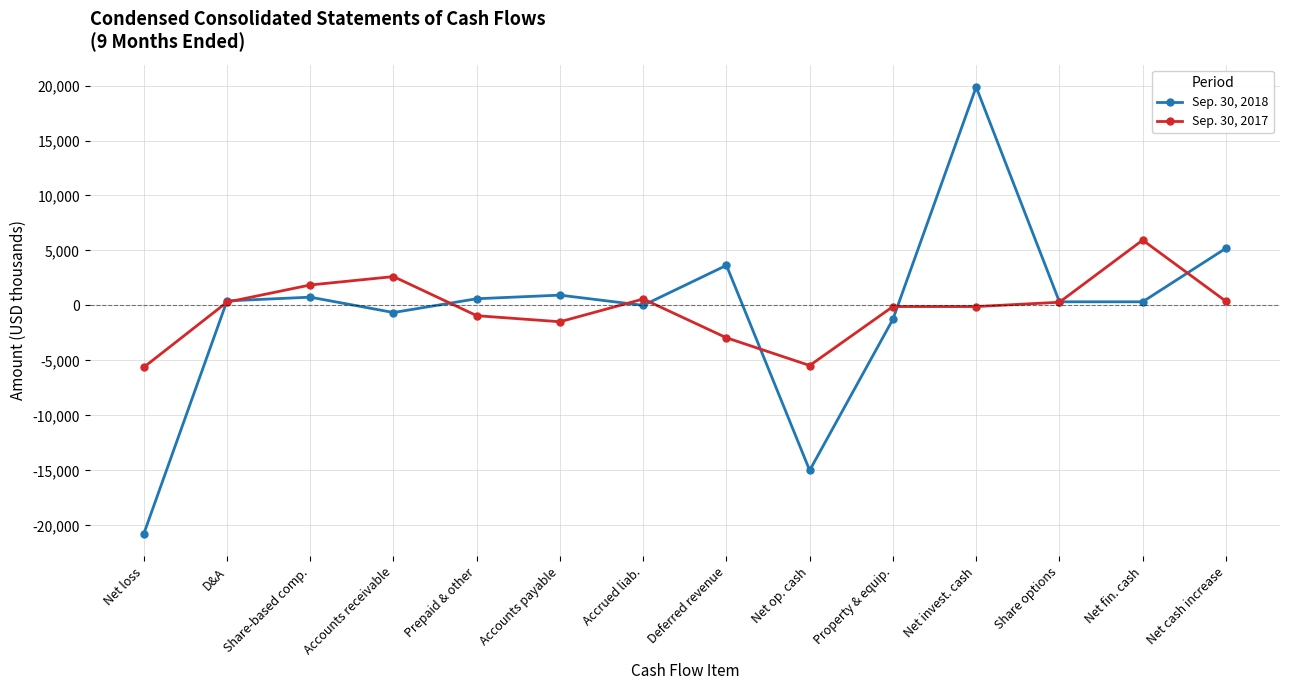

What is the maximum value for Sep. 30, 2017?

5942